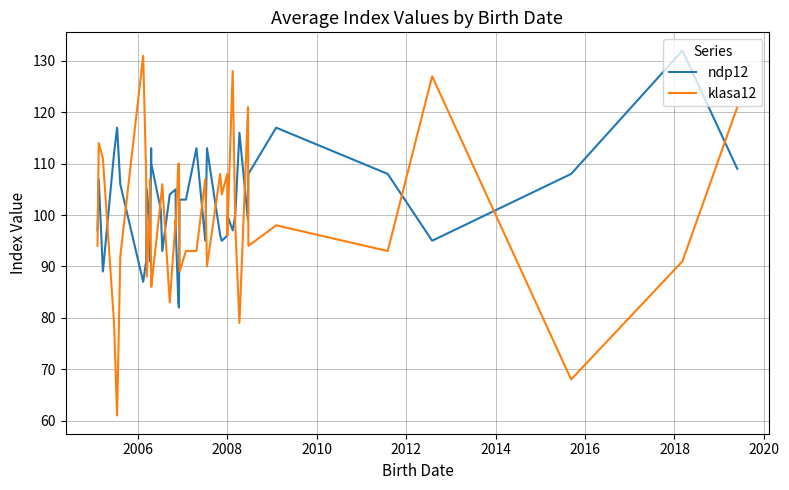

What are all the series names shown in the legend?

ndp12, klasa12